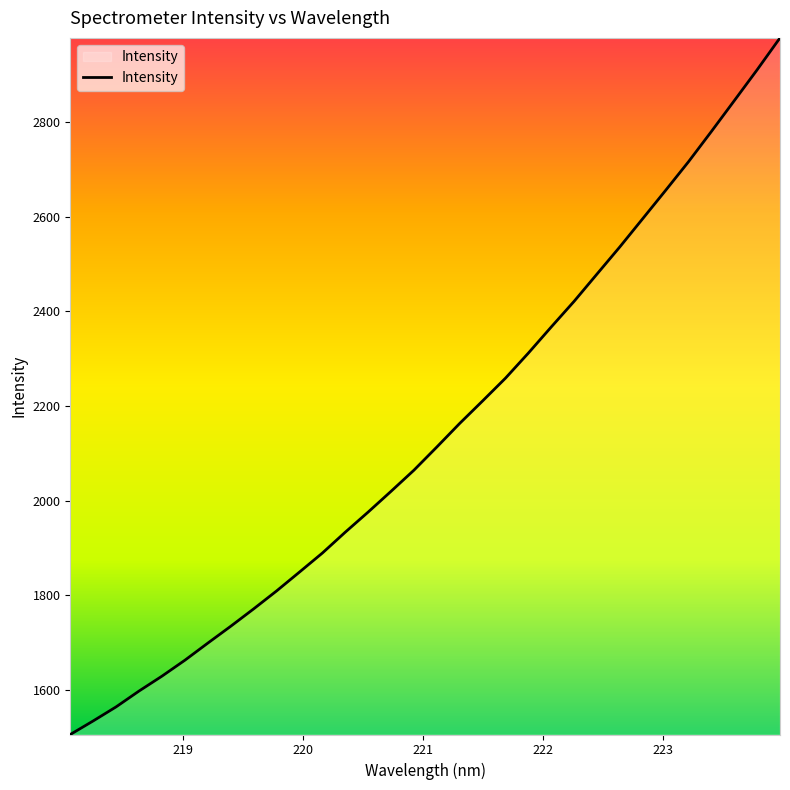

What is the smallest value displayed?

1505.6